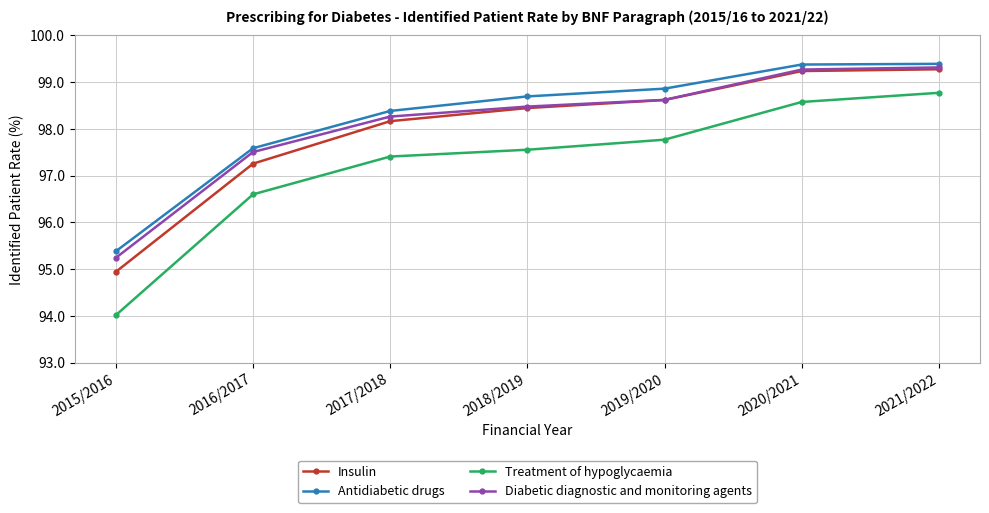

What is the difference between the maximum and second lowest values in the Insulin series?

2.0